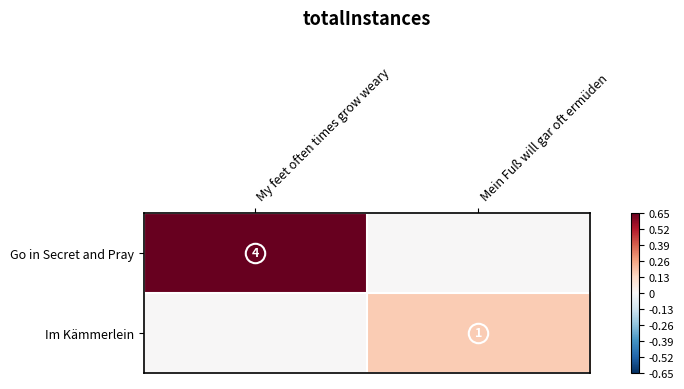

The Im Kämmerlein series shows 2 at Mein Fuß will gar oft ermüden. True or false?

False